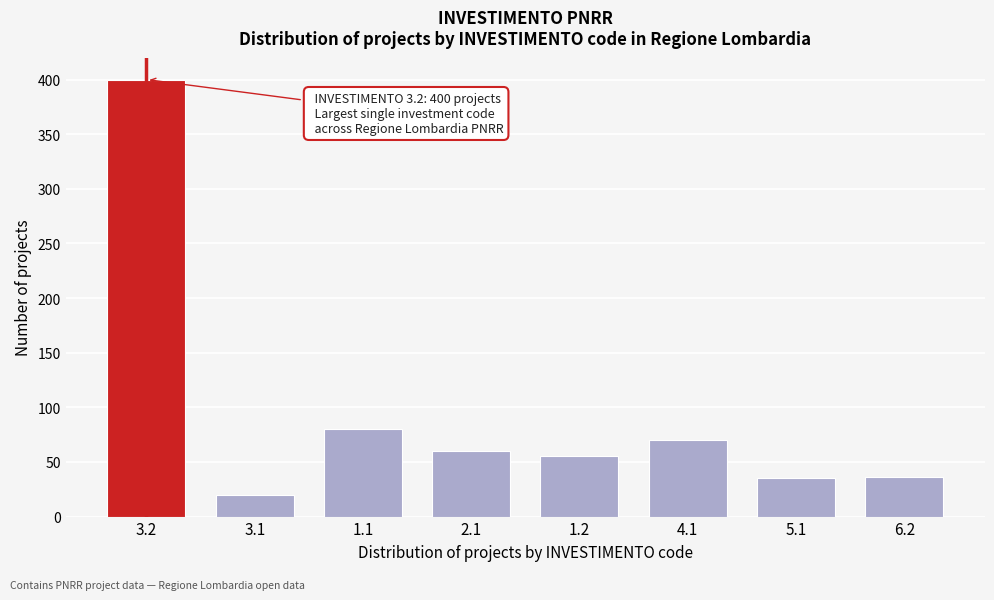

Approximately how many times larger is the value at 1.1 compared to 3.1?

4.0